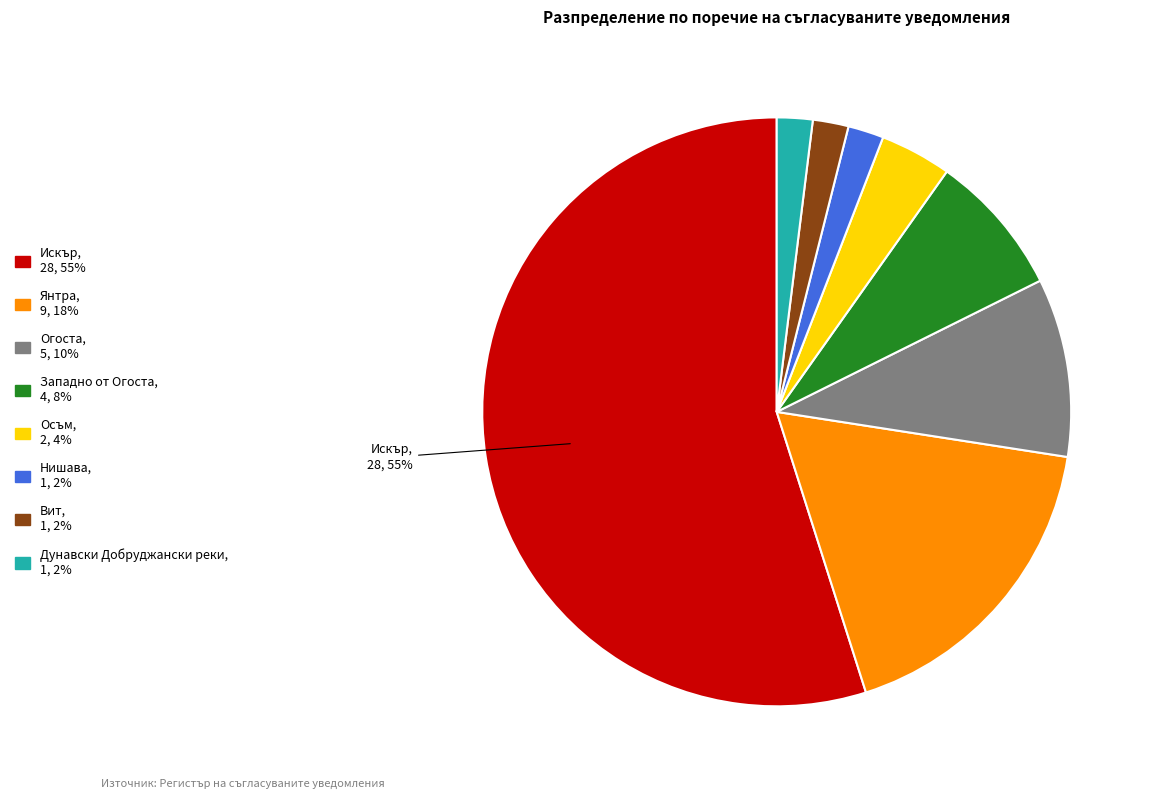

Approximately how many times larger is the value at Вит compared to Дунавски Добруджански реки?

1.0